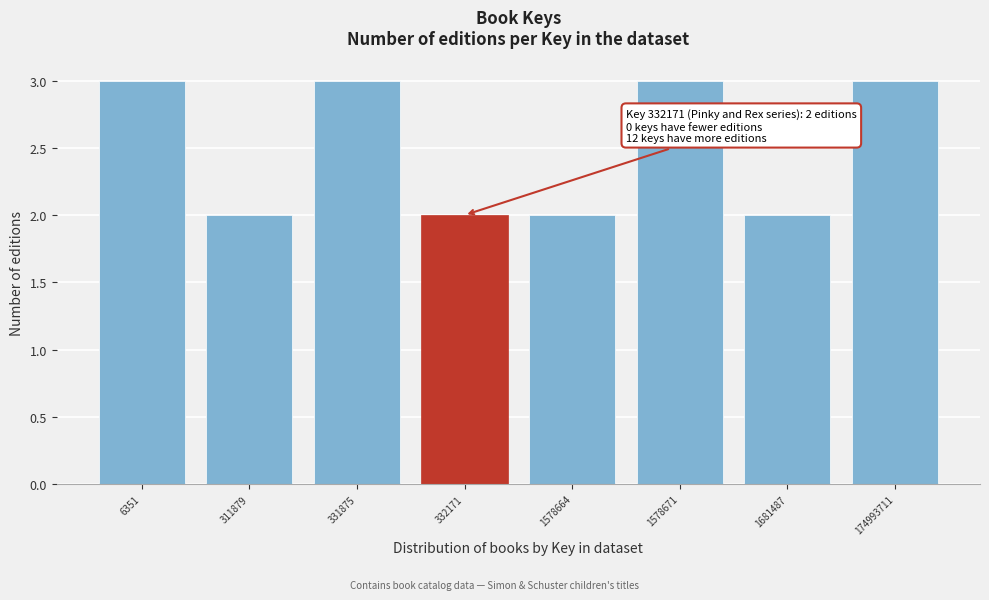

Reading left to right, transcribe all the data shown in this chart.

6351=3	311879=2	331875=3	332171=2	1578664=2	1578671=3	1681487=2	174993711=3